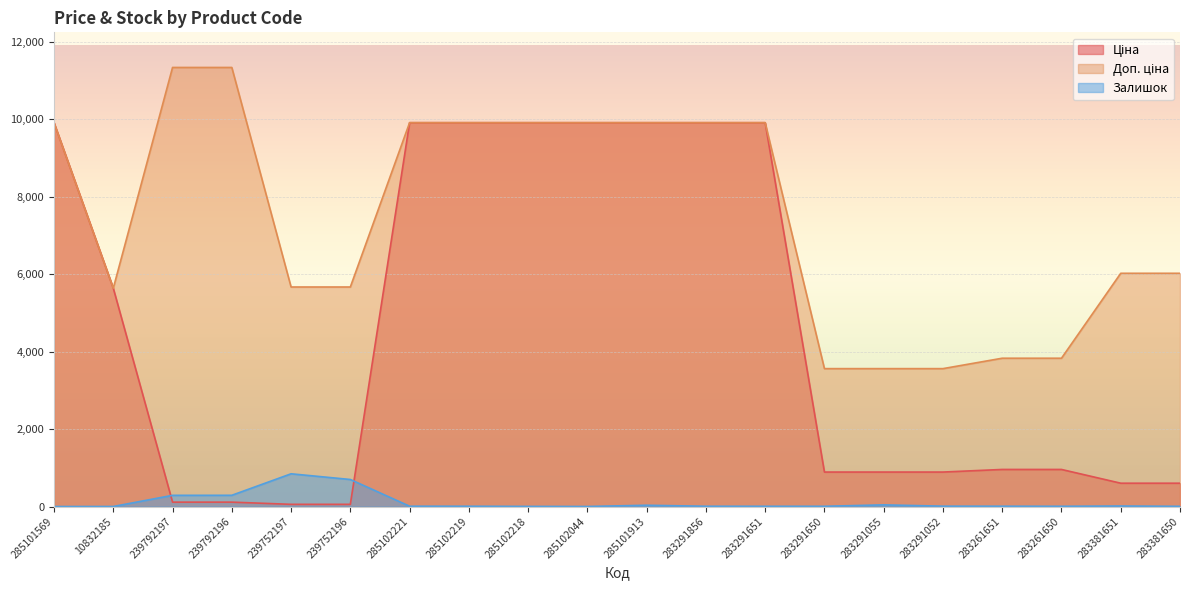

What is the sum of the Залишок values at 285101569 and 283381651?

13.0